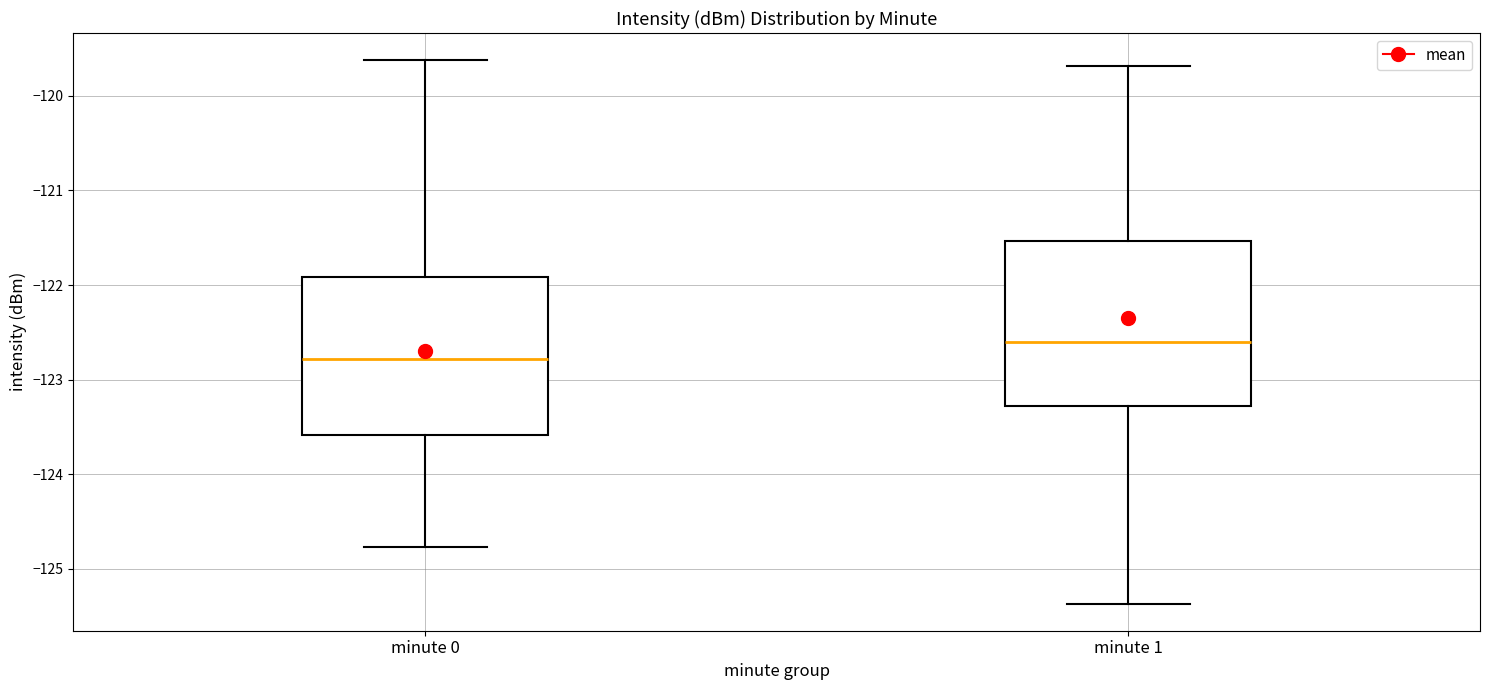

Reading left to right, read every box against the y-axis: the position of its median line, the range the box covers, and the ends of its whiskers. The values are not printed on the chart, so give them approximately, as read against the axis.

minute 0: median -122.8, box -123.6 to -121.9, whiskers -124.8 to -119.6
minute 1: median -122.6, box -123.3 to -121.5, whiskers -125.4 to -119.7